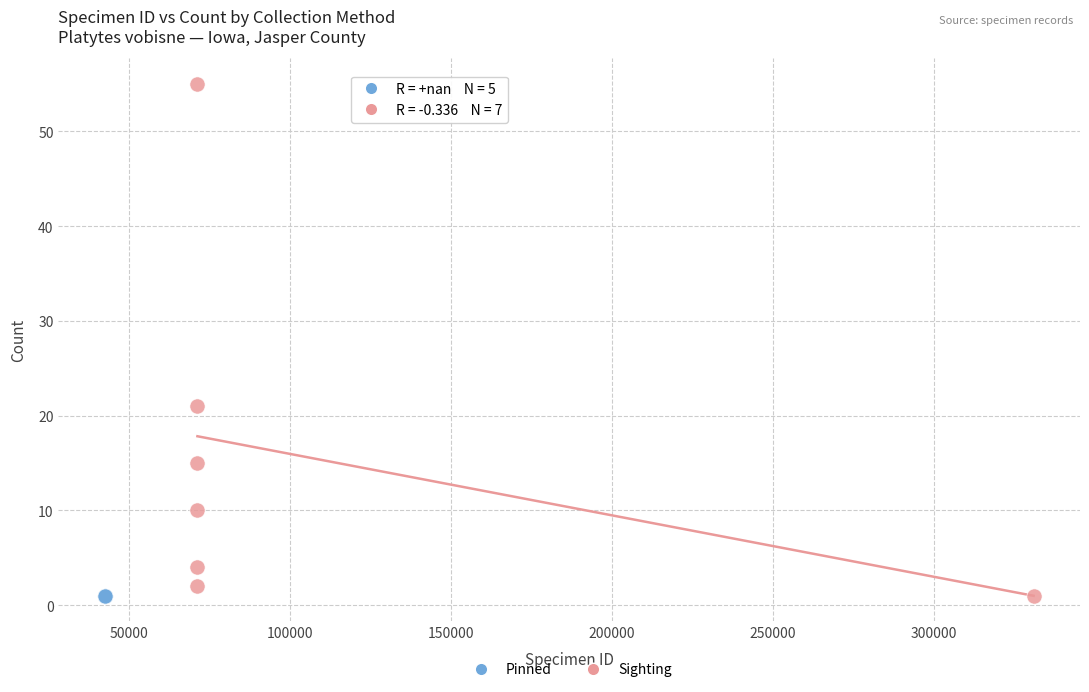

Which series contains the highest Y value?

Sighting